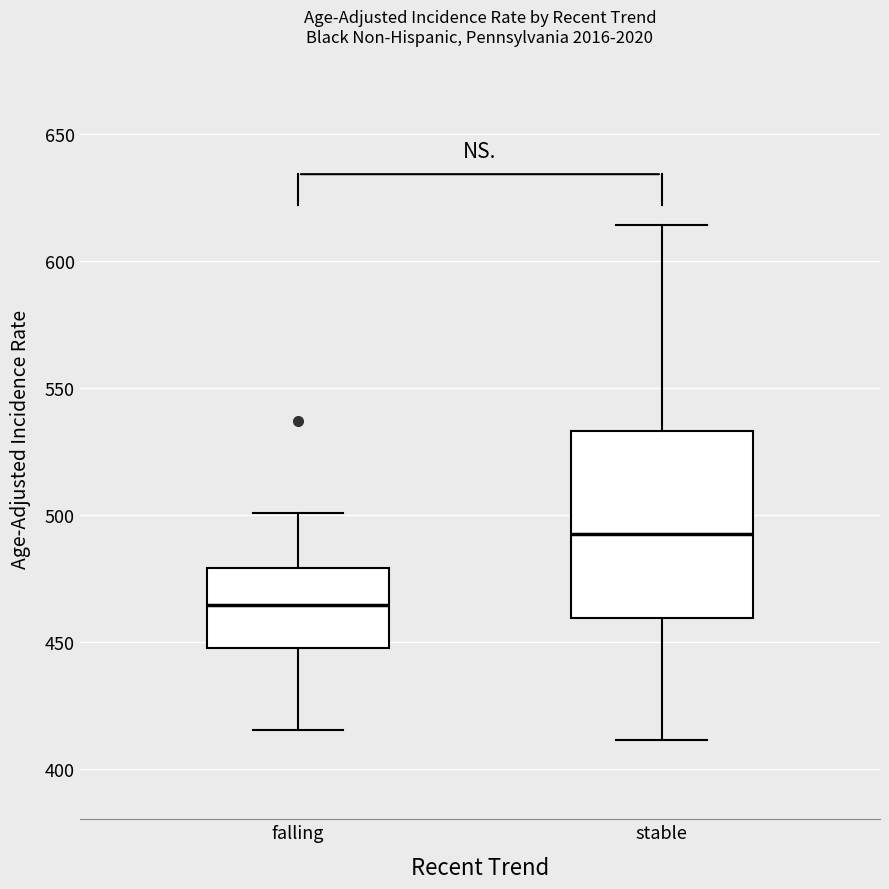

Reading left to right, read every box against the y-axis: the position of its median line, the range the box covers, and the ends of its whiskers. The values are not printed on the chart, so give them approximately, as read against the axis.

falling: median 465, box 445 to 480, whiskers 415 to 500
stable: median 490, box 460 to 535, whiskers 410 to 615